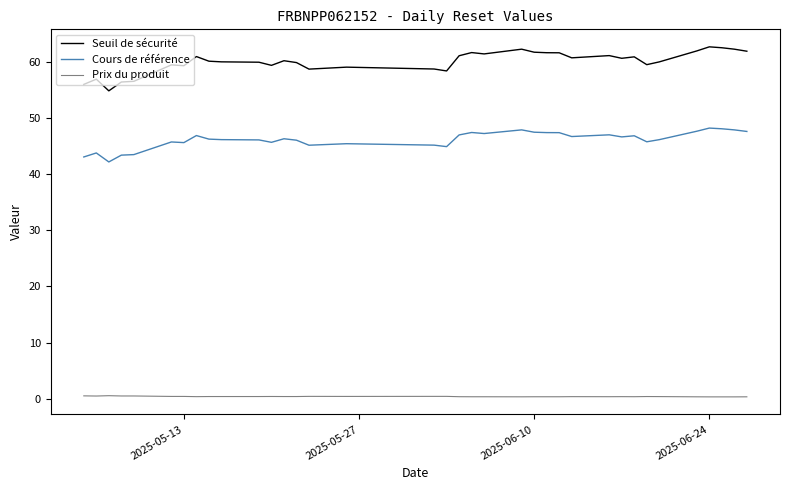

Does the chart display data point markers on the line(s)?

No